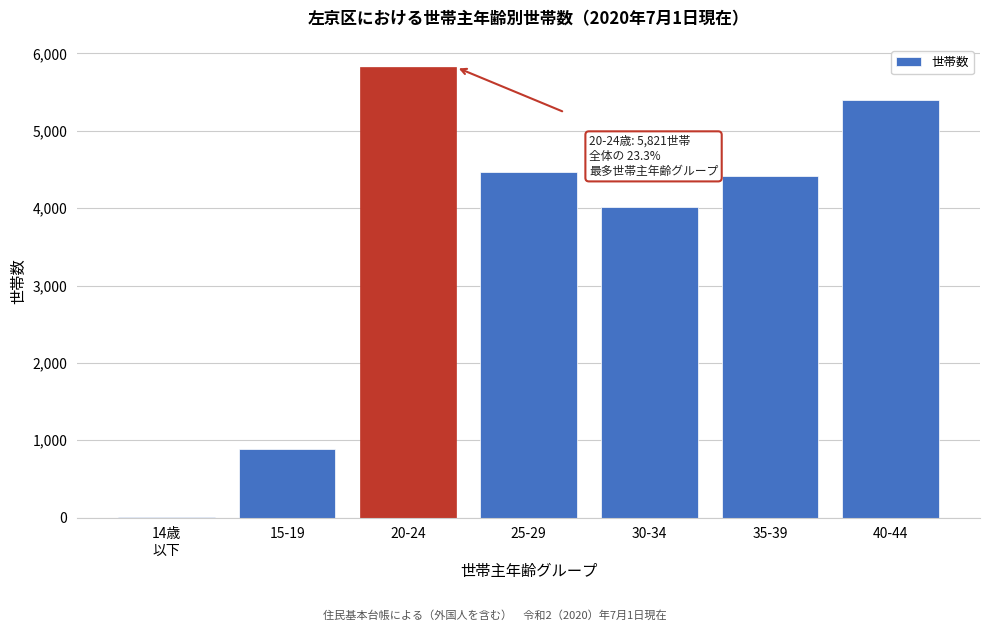

Approximately how many times larger is the value at 25-29 compared to 15-19?

5.0